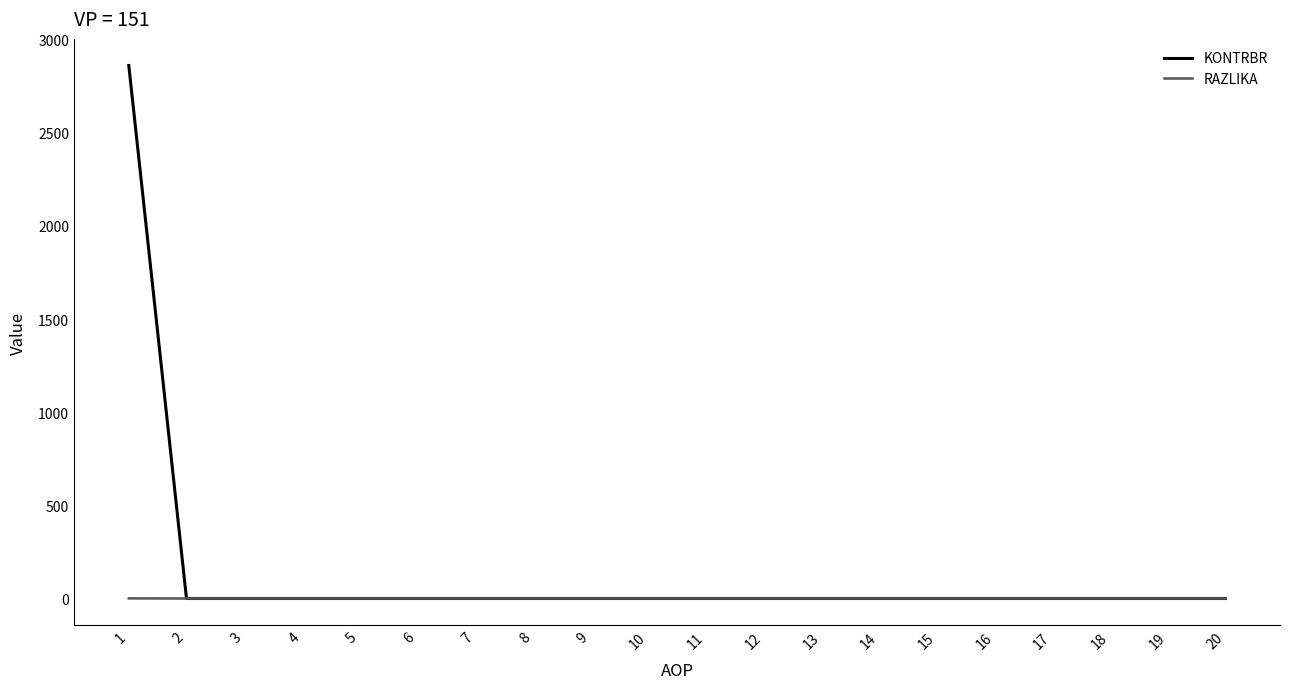

Which series has the widest spread of values?

KONTRBR